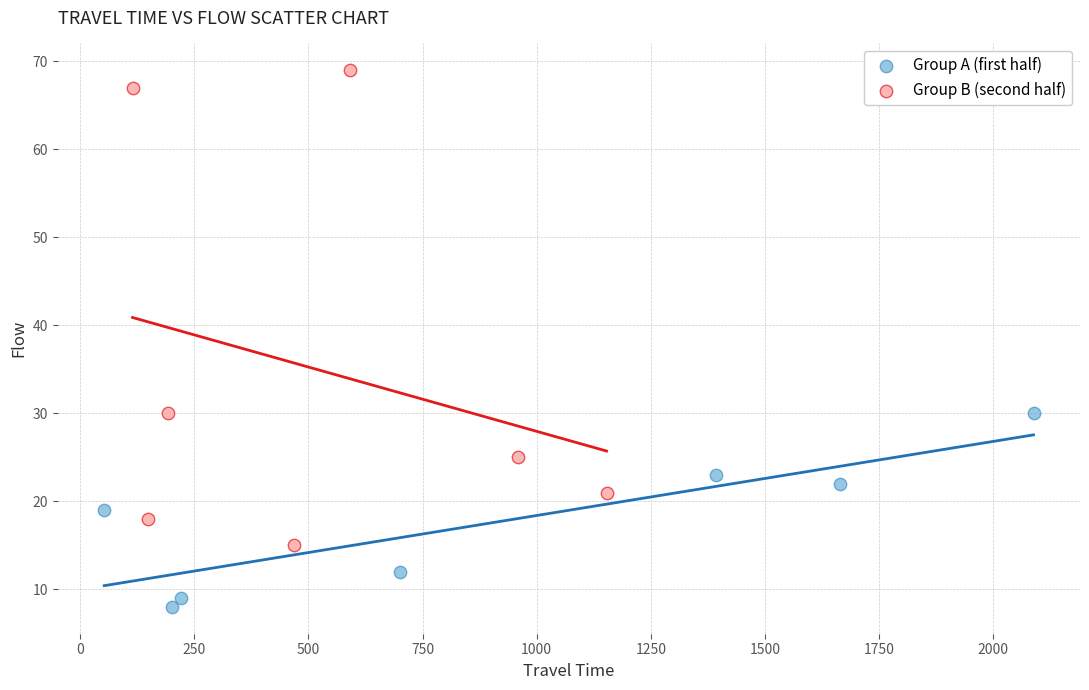

What are all the series names shown in the legend?

Group A (first half), Group B (second half)